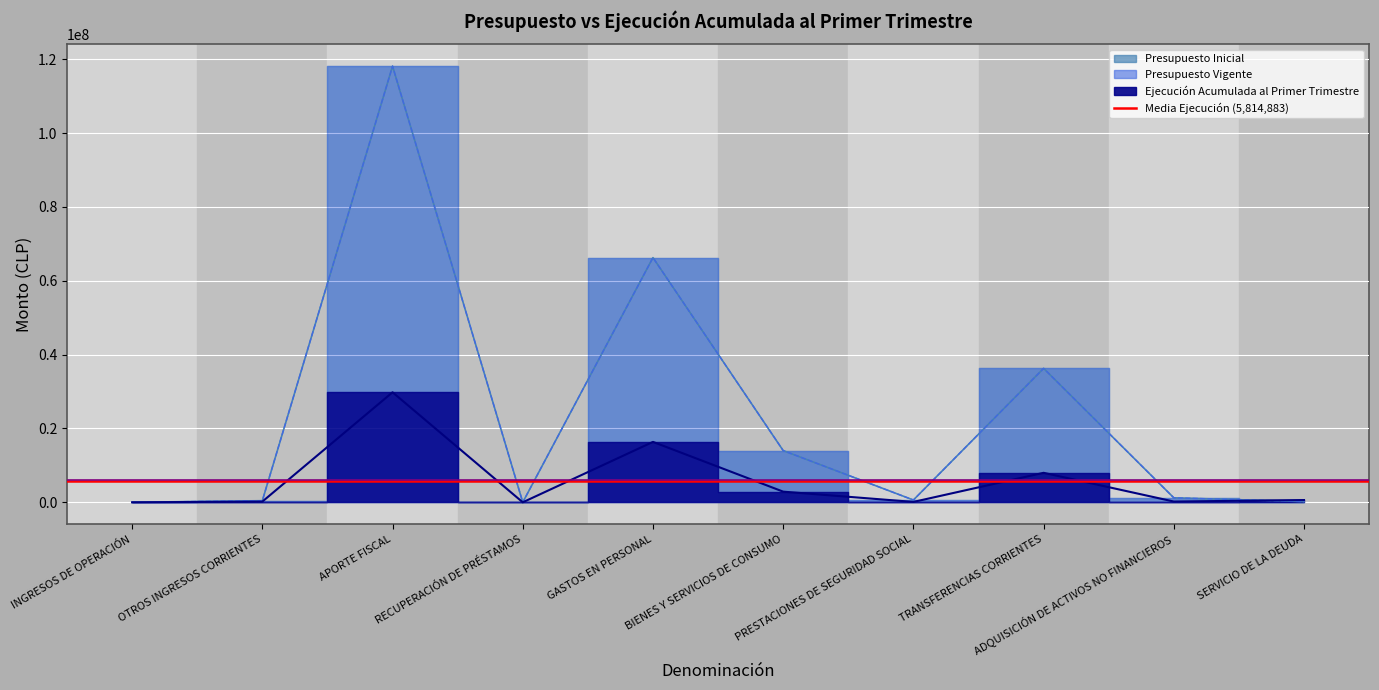

What is the difference between the second highest and second lowest values in the Presupuesto Inicial series?

66274527